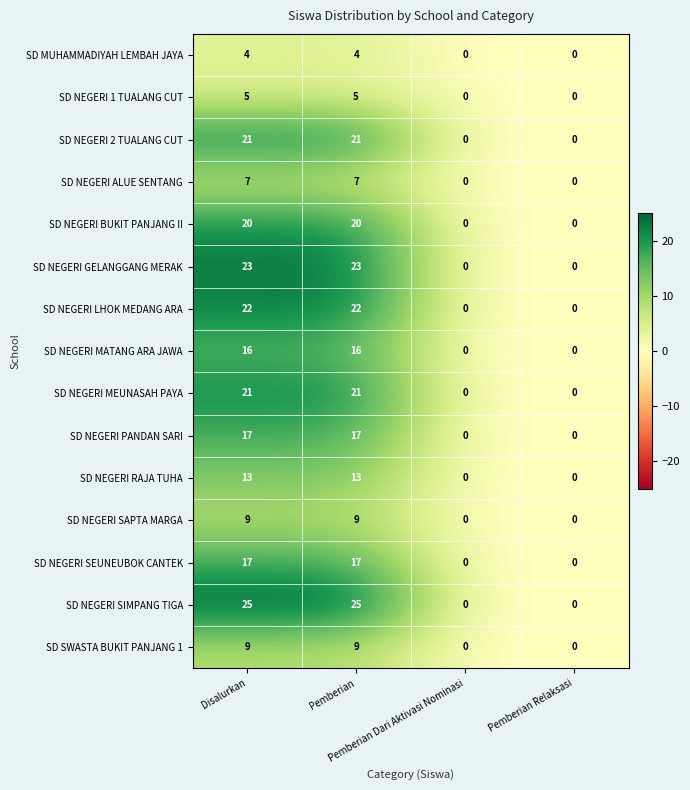

Which series has the widest spread of values?

SD NEGERI SIMPANG TIGA